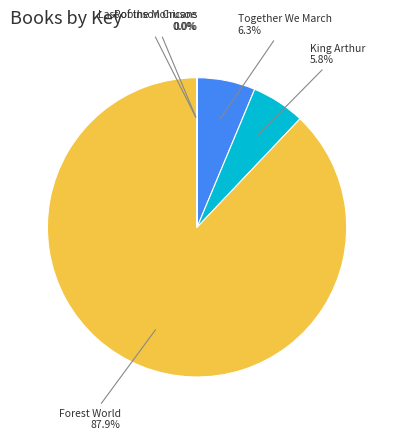

How much of the chart is everything except Forest World?

12.1%